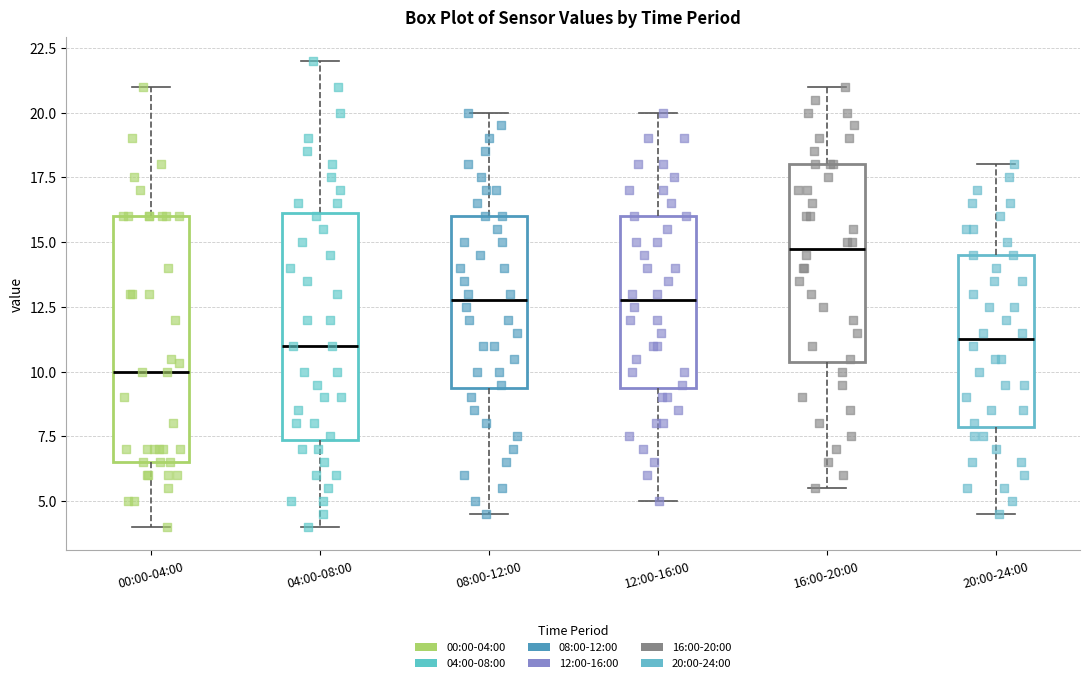

Reading left to right, transcribe this box plot: for each box, give where its median line is, the range the box spans, and where its two whiskers end, as read against the y-axis. The values are not printed on the chart, so give them approximately, as read against the axis.

00:00-04:00: median 10.0, box 6.5 to 16.0, whiskers 4.0 to 21.0
04:00-08:00: median 11.0, box 7.5 to 16.0, whiskers 4.0 to 22.0
08:00-12:00: median 13.0, box 9.5 to 16.0, whiskers 4.5 to 20.0
12:00-16:00: median 13.0, box 9.5 to 16.0, whiskers 5.0 to 20.0
16:00-20:00: median 15.0, box 10.5 to 18.0, whiskers 5.5 to 21.0
20:00-24:00: median 11.5, box 8.0 to 14.5, whiskers 4.5 to 18.0